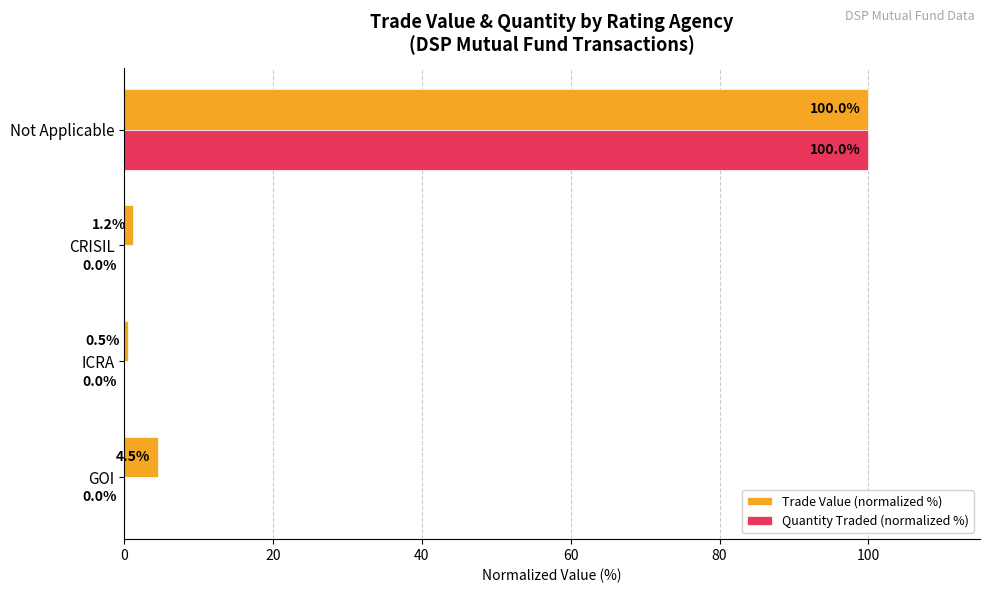

What is the sum of the Quantity Traded (normalized %) values at Not Applicable and ICRA?

100.0